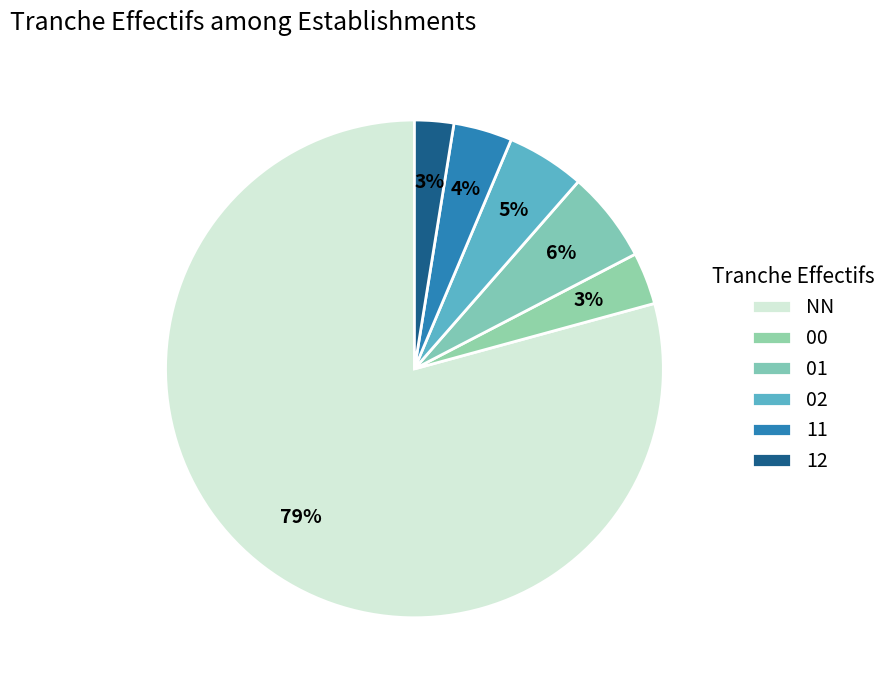

Approximately how many times larger is the value at 11 compared to 02?

0.8